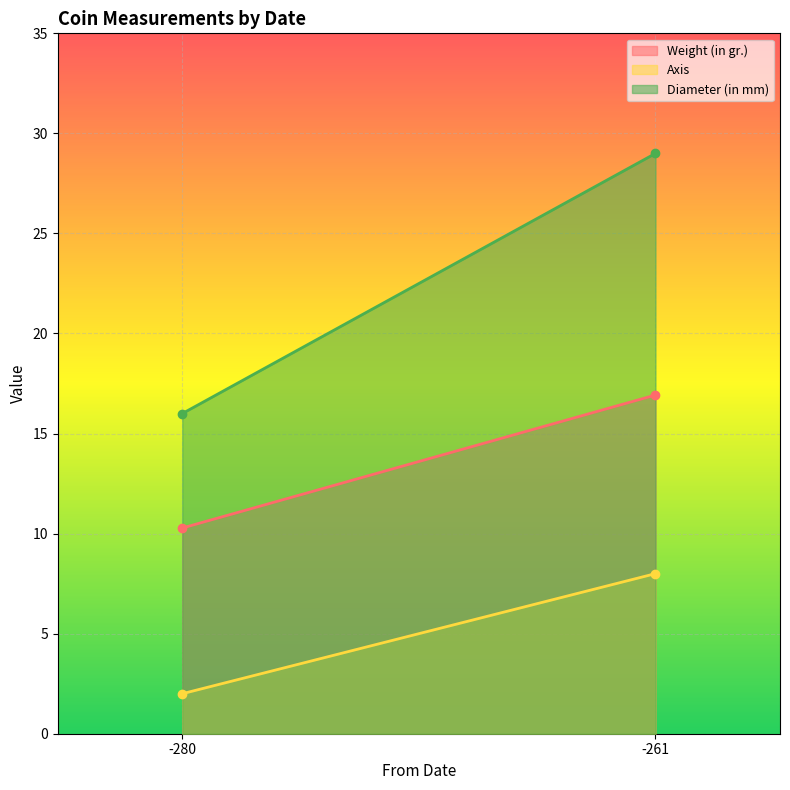

At which category does Weight (in gr.) reach its first local peak?

-261